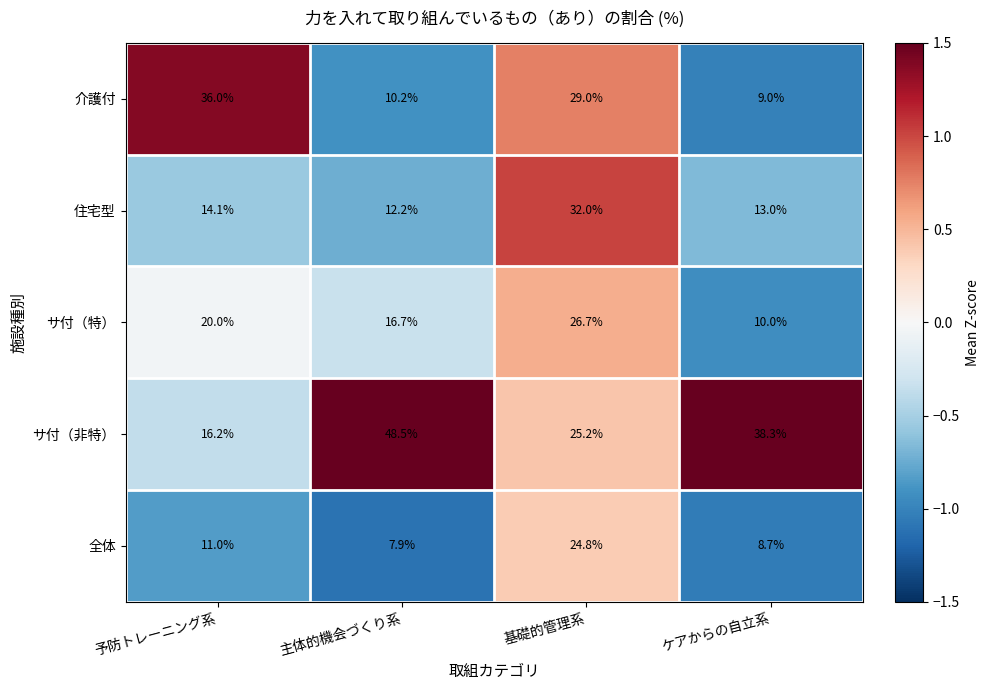

What is the smallest value displayed?

7.9